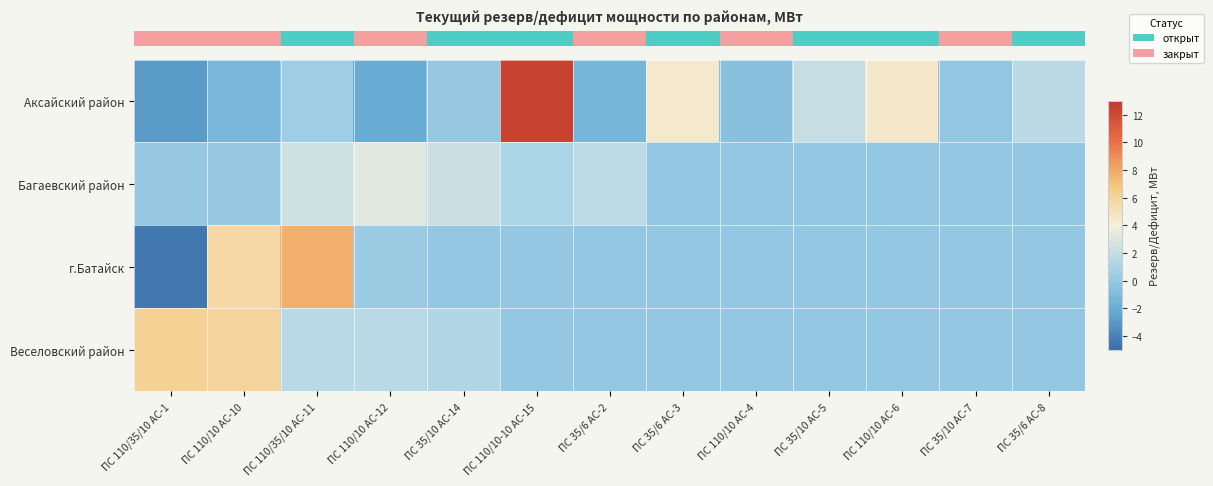

What is the difference between the highest and lowest values at ПС 35/6 АС-8?

1.7